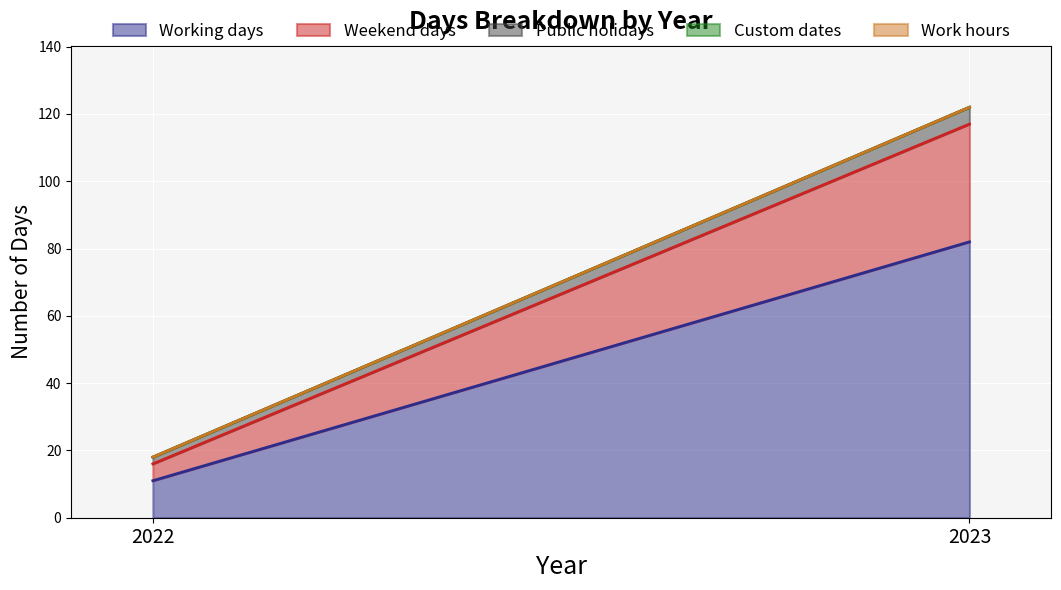

What value does the Public holidays series have at 2023?

5